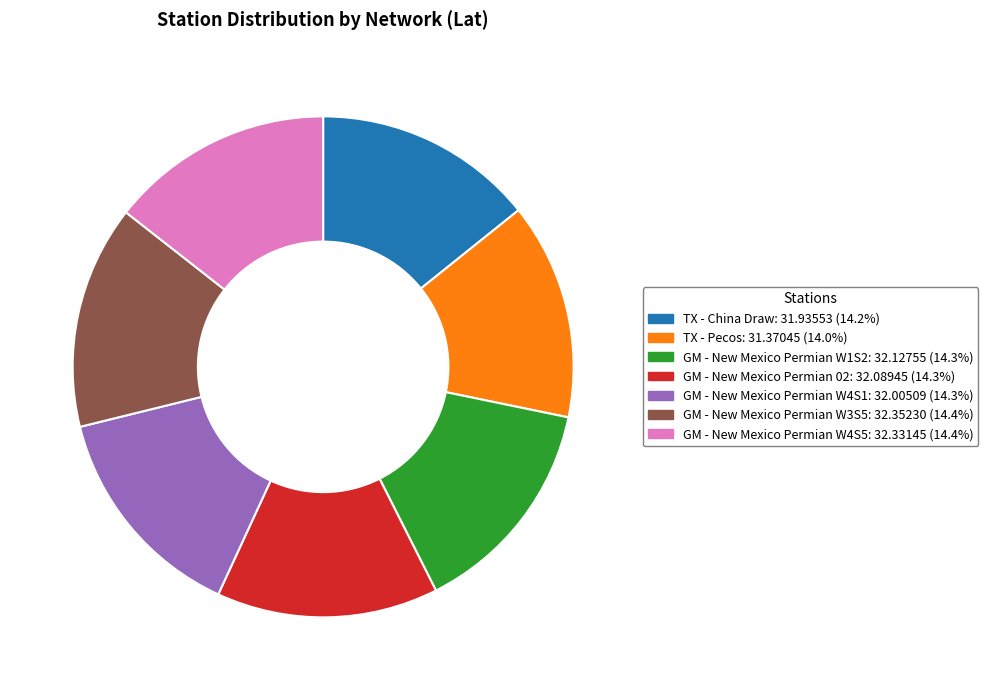

Is the sum of GM - New Mexico Permian W4S5 and GM - New Mexico Permian W1S2 greater than half?

No